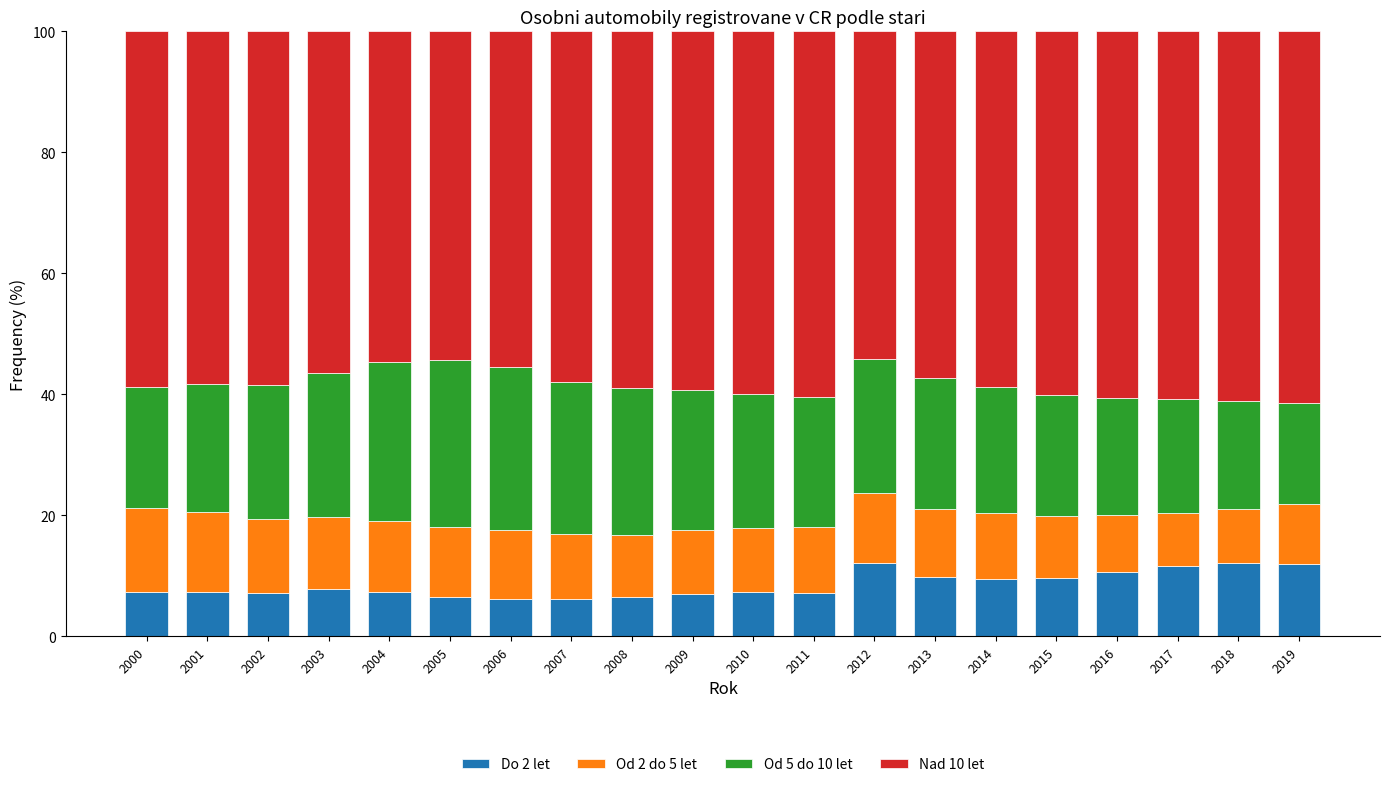

What is the lowest value of the Do 2 let series?

6.1